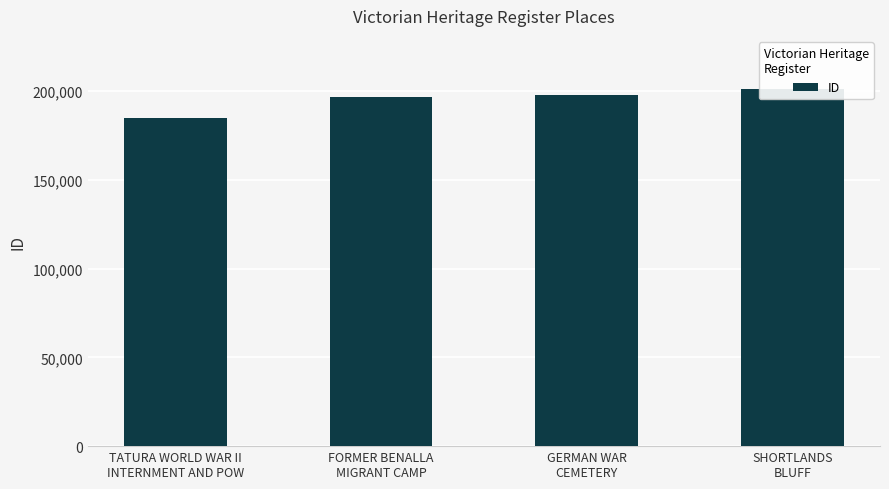

Reading left to right, transcribe all the data shown in this chart.

TATURA WORLD WAR II
INTERNMENT AND POW=184631	FORMER BENALLA
MIGRANT CAMP=196487	GERMAN WAR
CEMETERY=197542	SHORTLANDS
BLUFF=200972